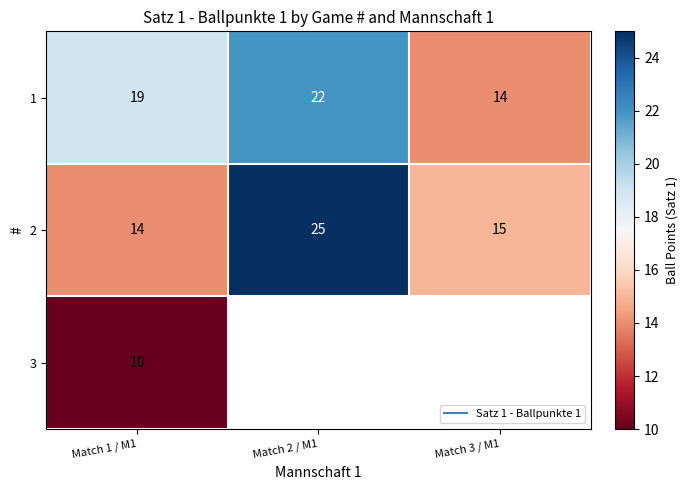

Where is 3 nearest to the value 10?

Match 1 / M1